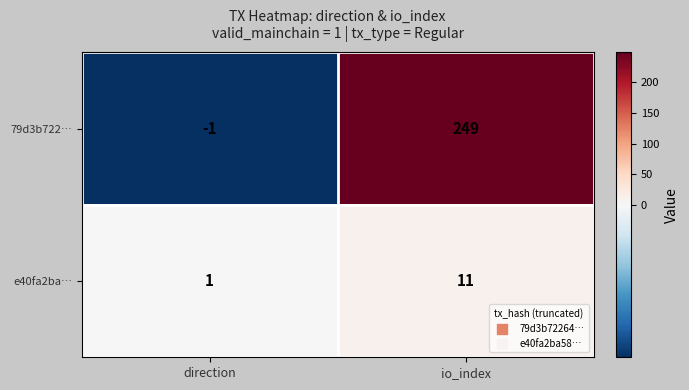

What is the sum of all e40fa2ba… values?

12